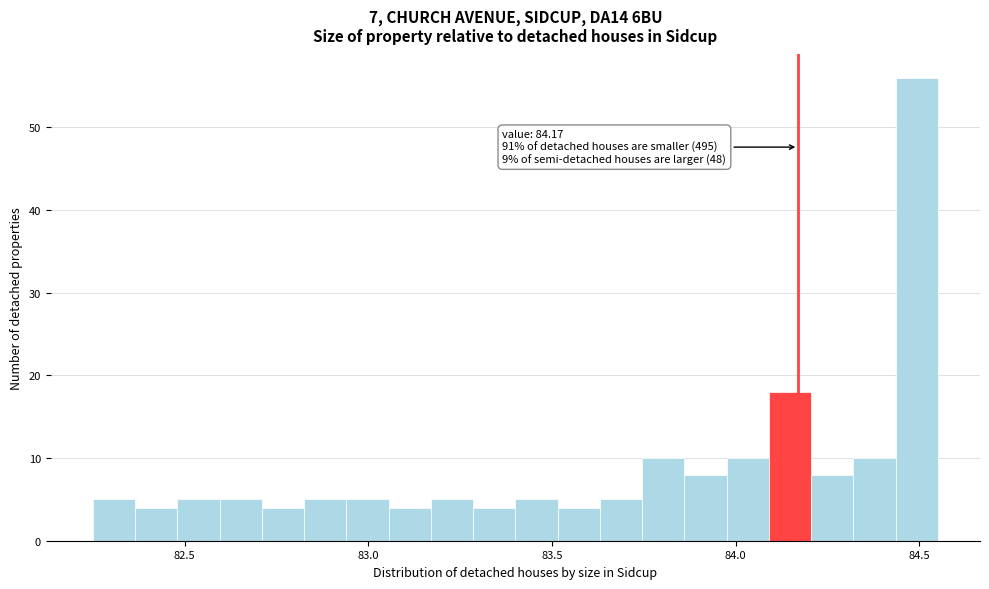

Around what value on the x-axis is the tallest bar? Give the approximate position of its centre, as read against the axis.

84.50